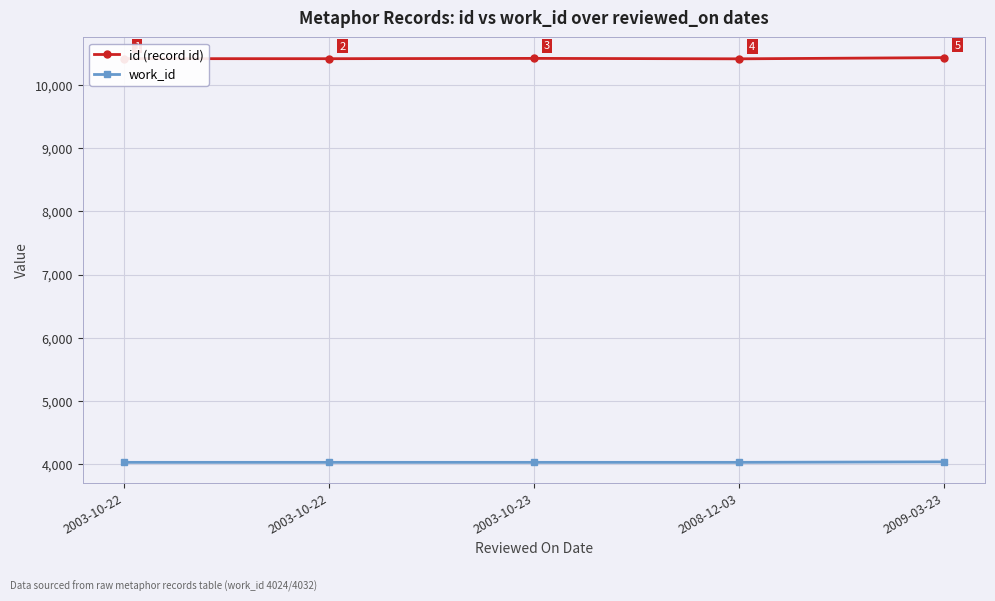

At which label does id (record id) reach its peak?

2009-03-23